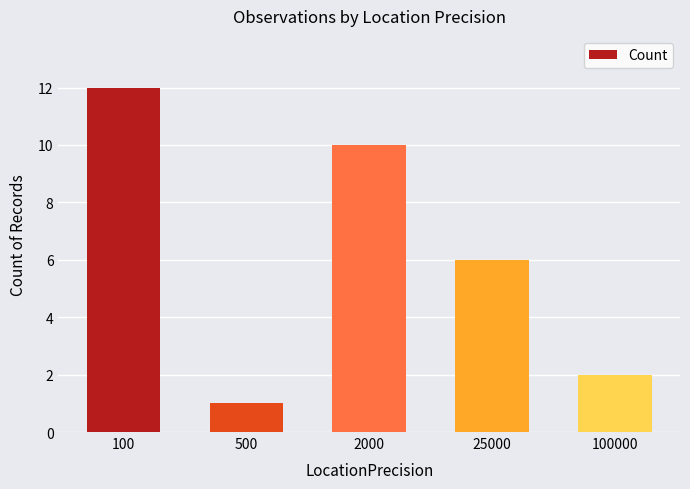

How many bars are there in total?

5